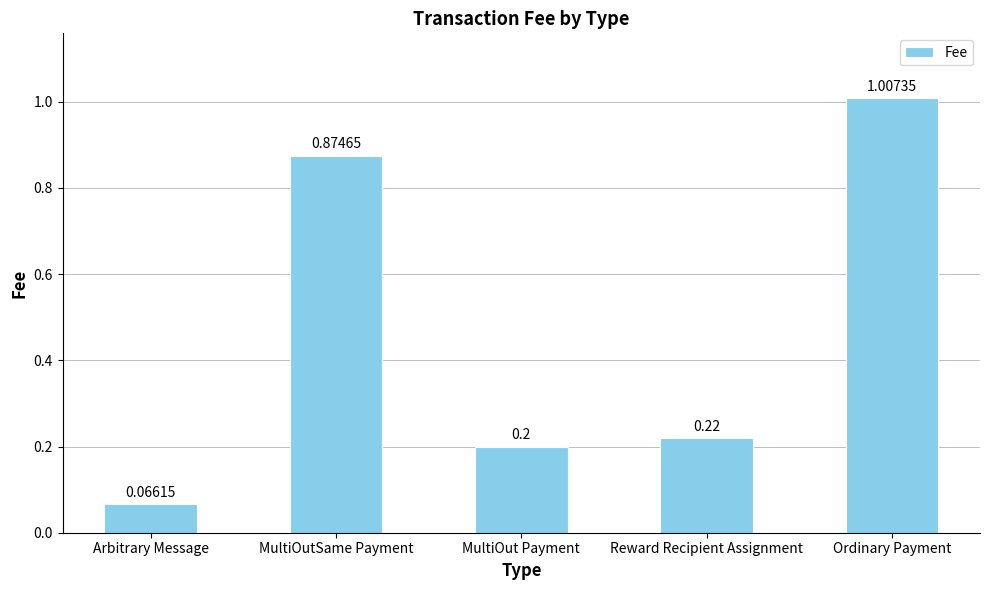

What is the change in value from Arbitrary Message to MultiOutSame Payment?

+0.8